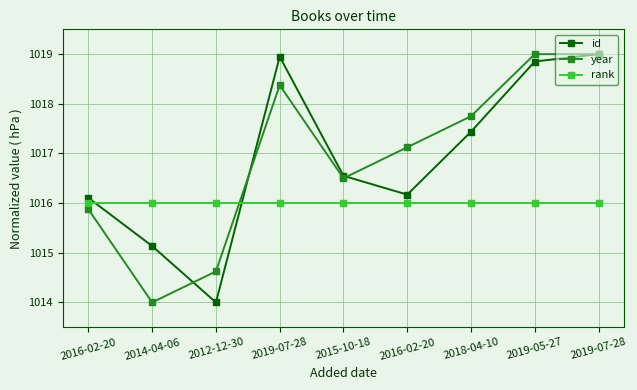

After their last crossing, which series has the higher values: id or rank?

id